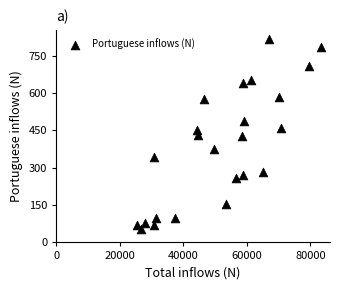

What is the range of Y values (max minus min)?

760